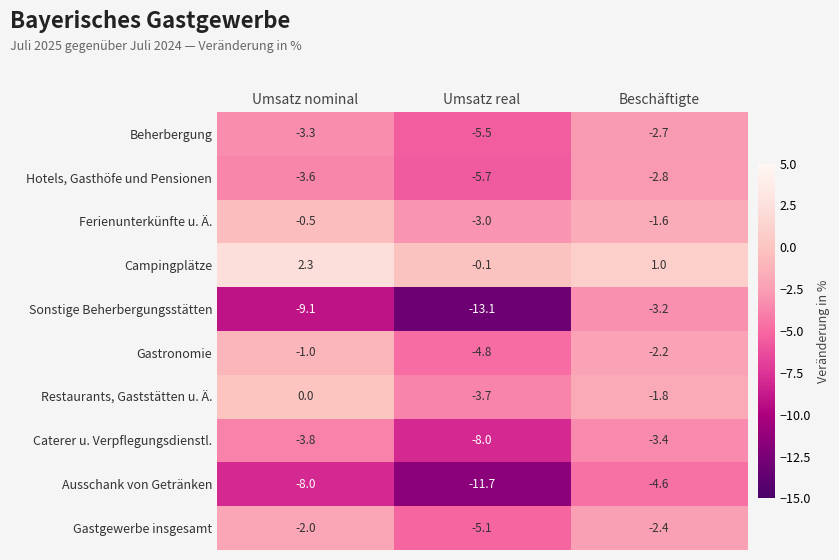

What is the total value across all series at Umsatz real?

-60.7